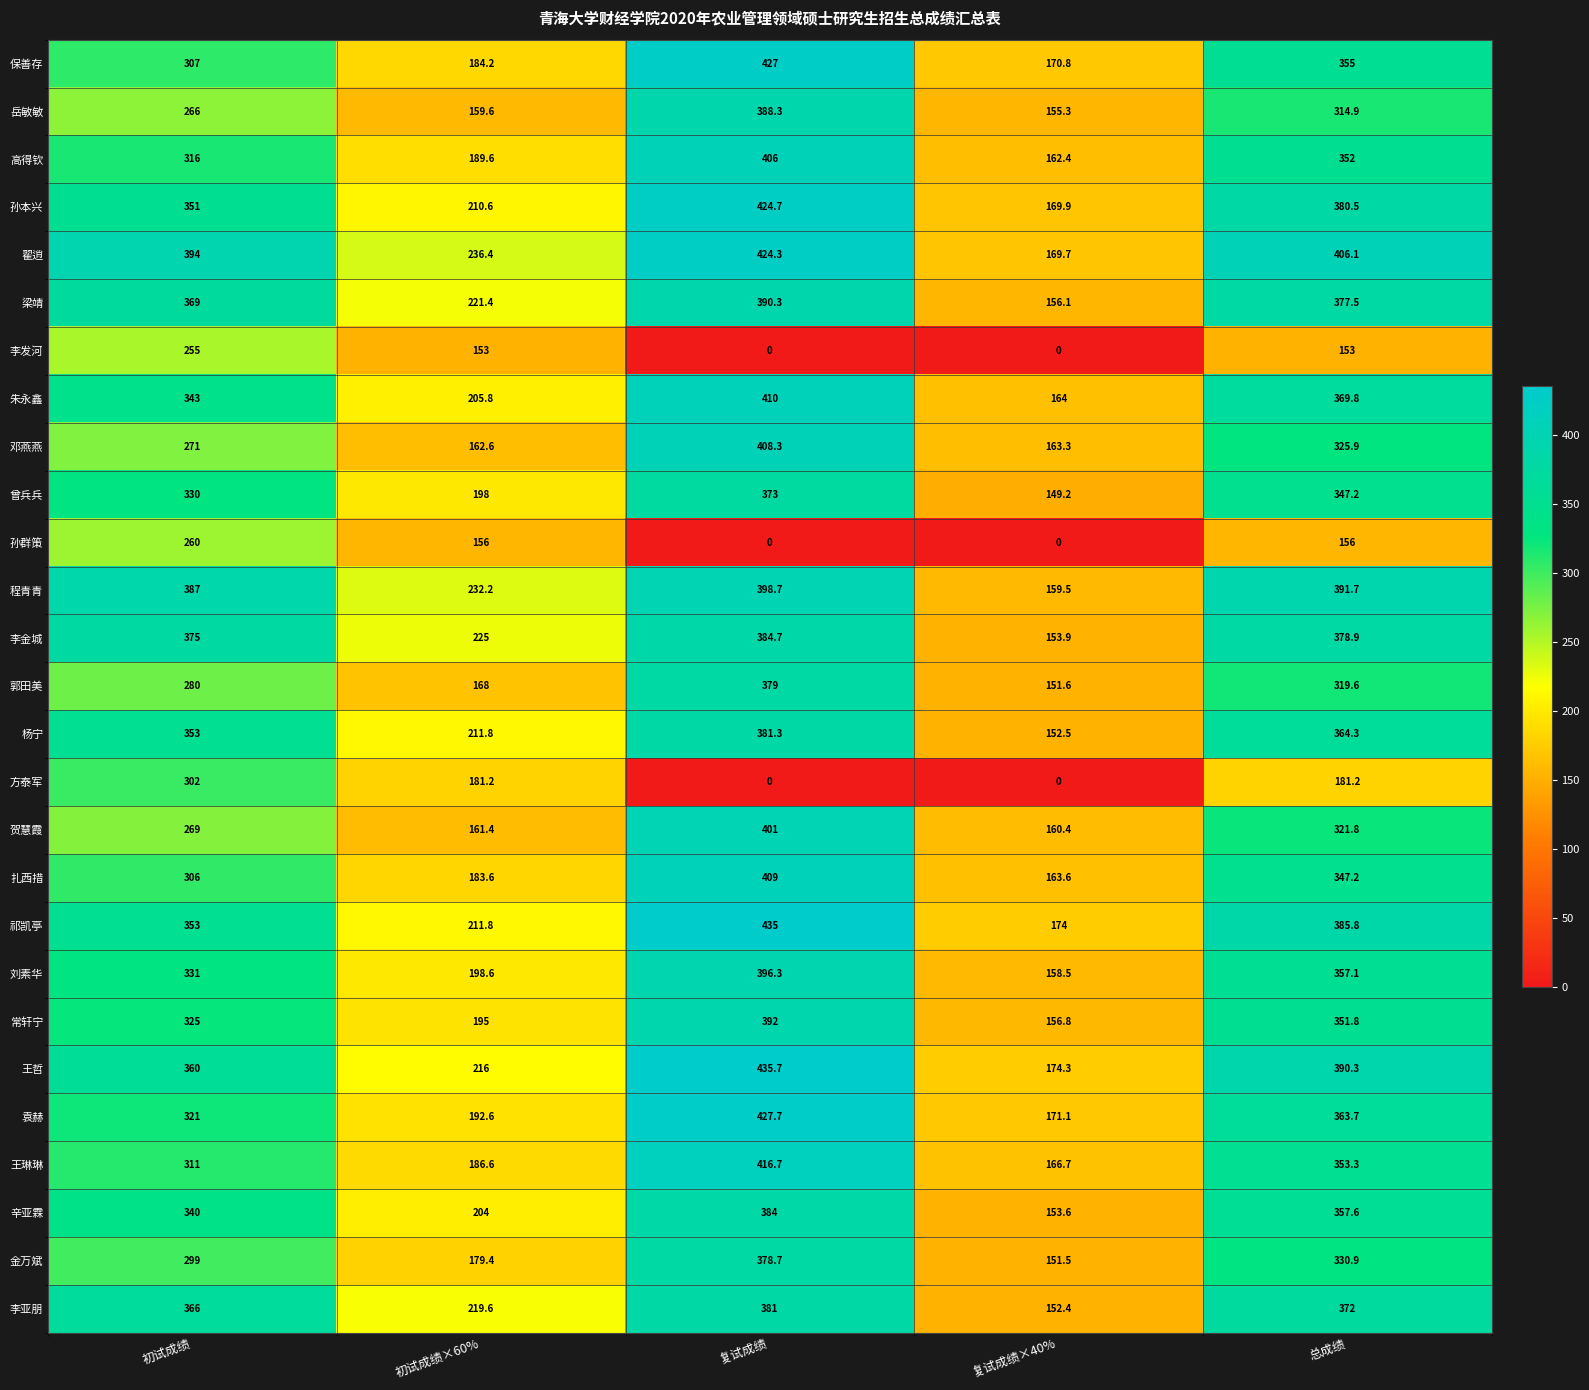

What is the minimum value for 杨宁?

152.5